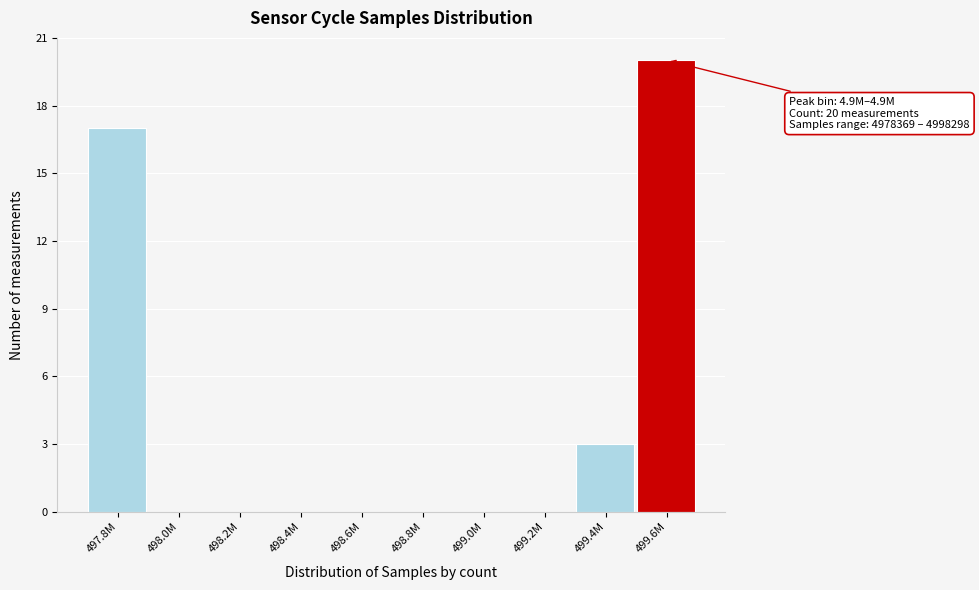

Reading right to left, what are all the values shown in this chart?

499.6M=20	499.4M=3	499.2M=0	499.0M=0	498.8M=0	498.6M=0	498.4M=0	498.2M=0	498.0M=0	497.8M=17